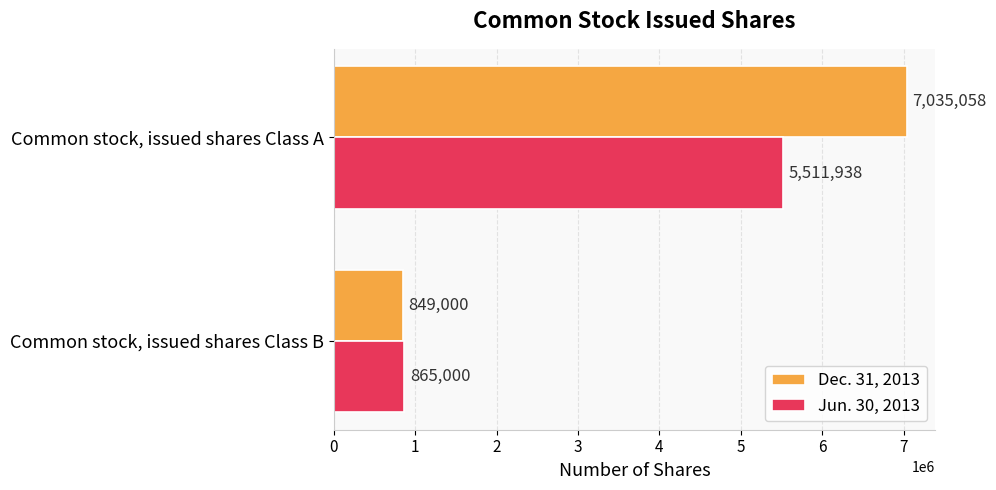

Which series has the largest total across all categories?

Dec. 31, 2013